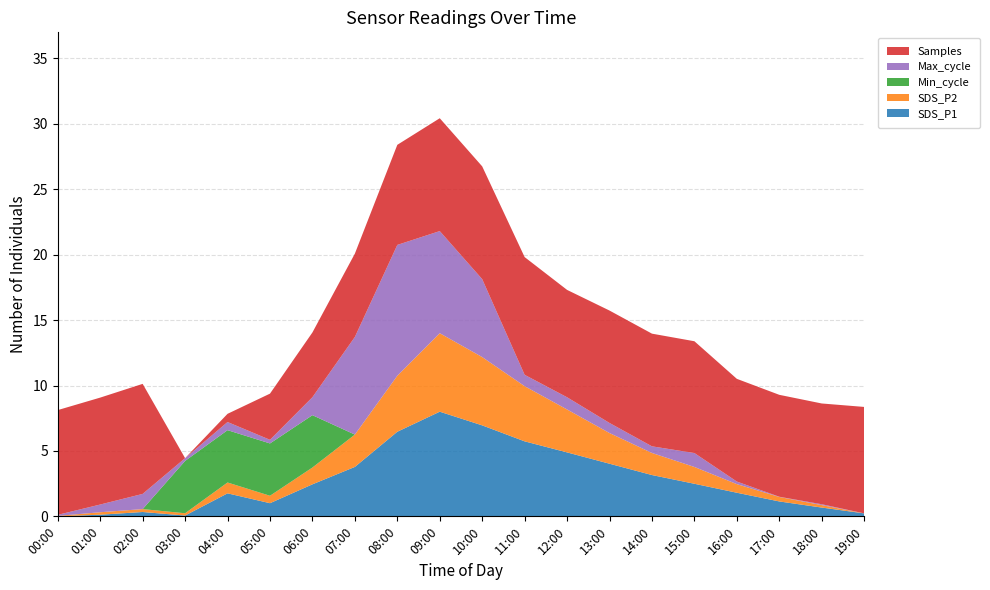

At which label does SDS_P1 reach its peak?

09:00